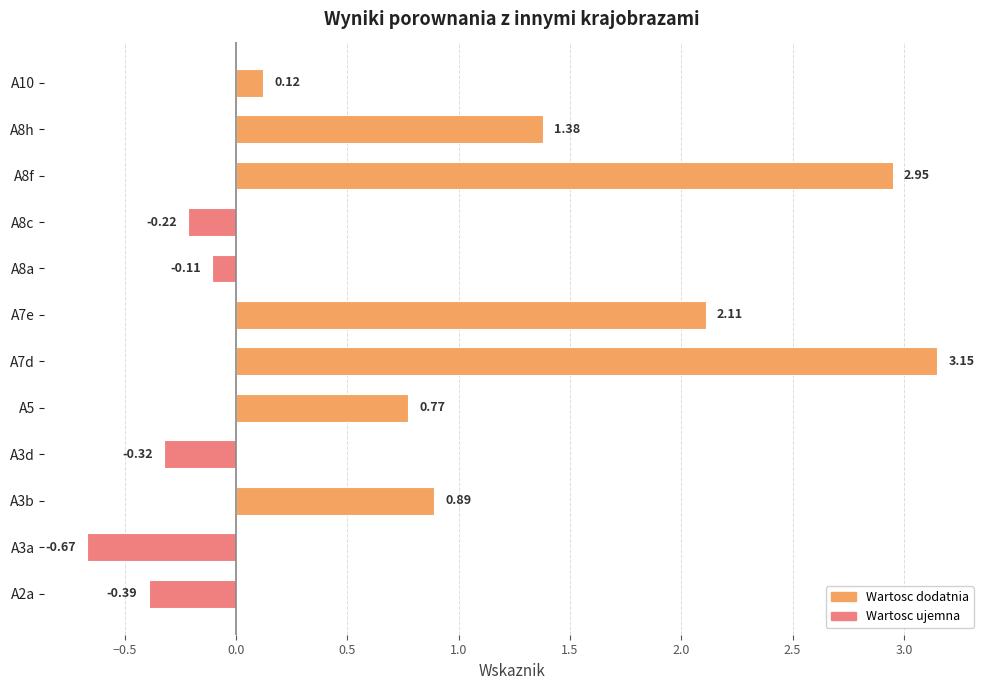

How many data points are less than 0?

5